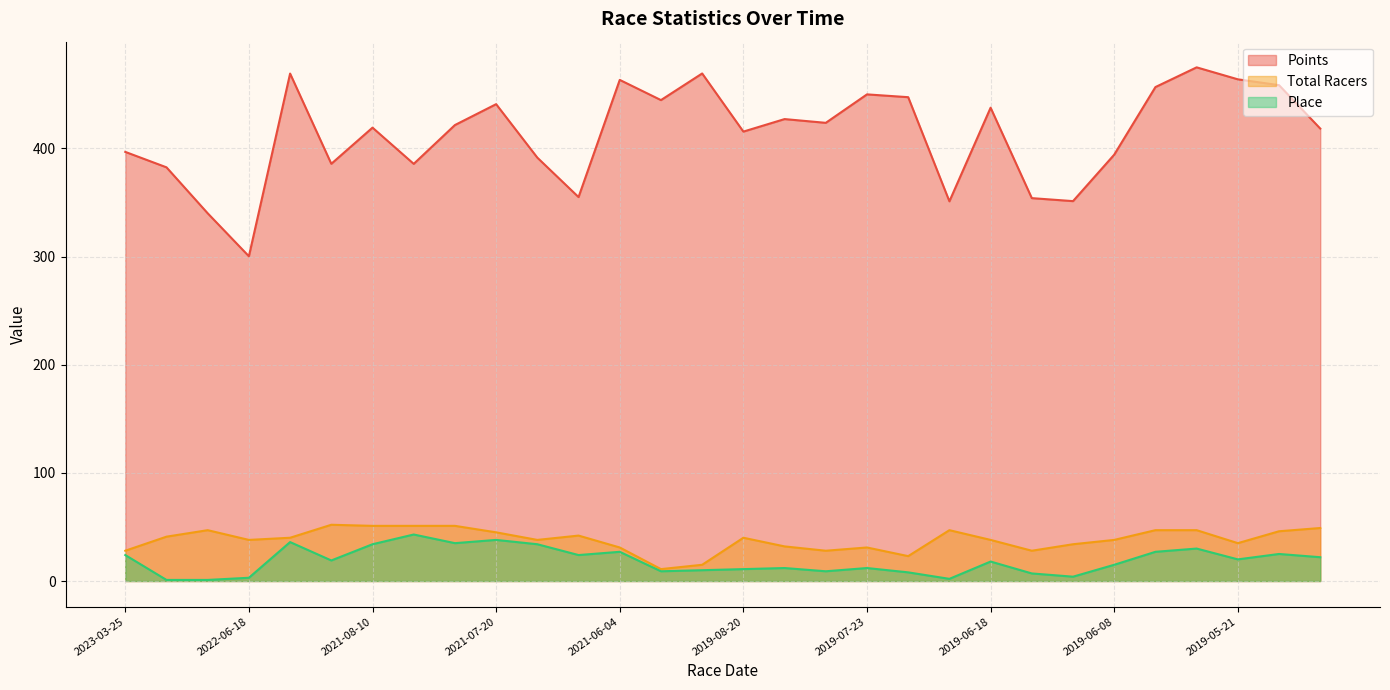

The value of Place at 2020-03-08 is 11.8. True or false?

False